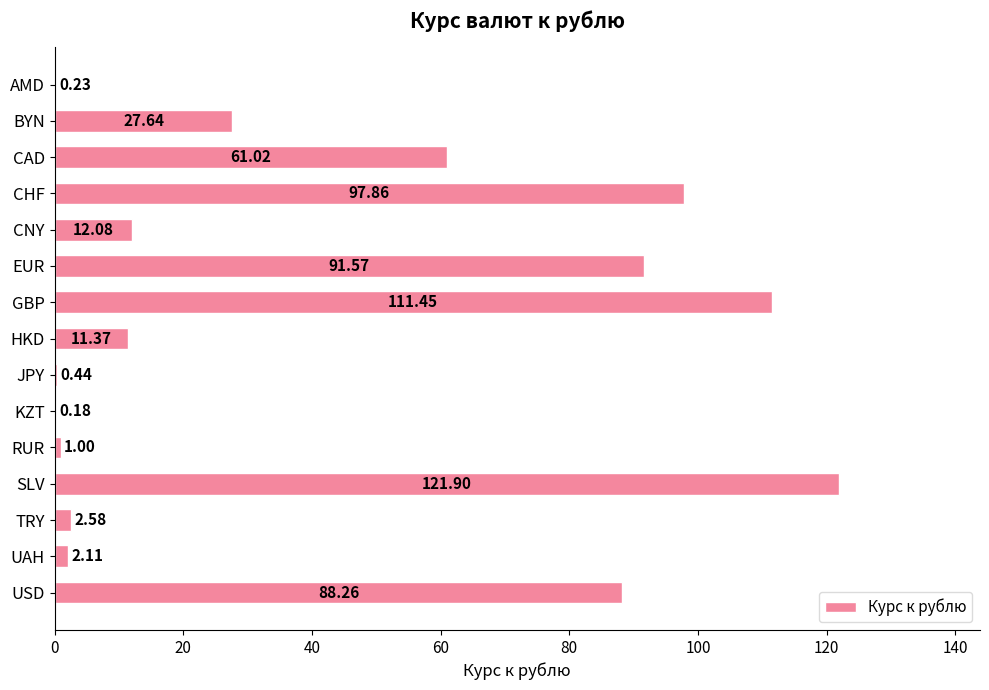

Which has a higher value, USD or KZT?

USD